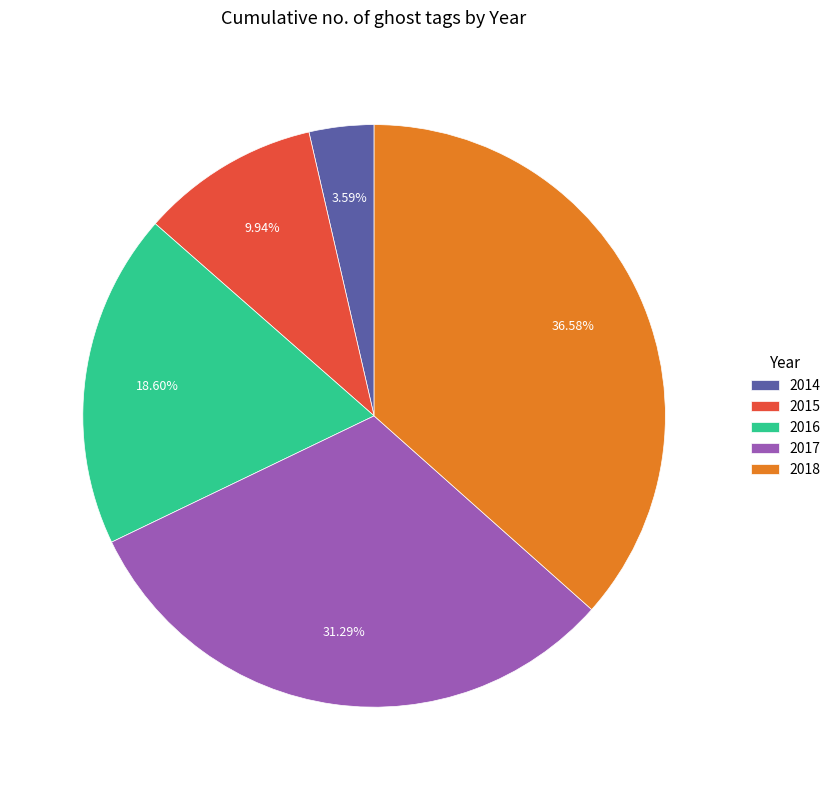

Which category has the smallest portion of the pie?

2014